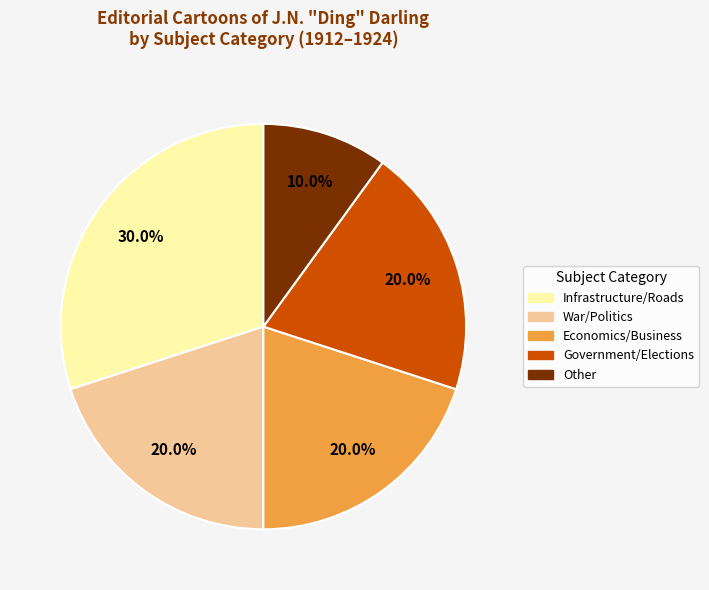

How many segments does this pie chart have?

5